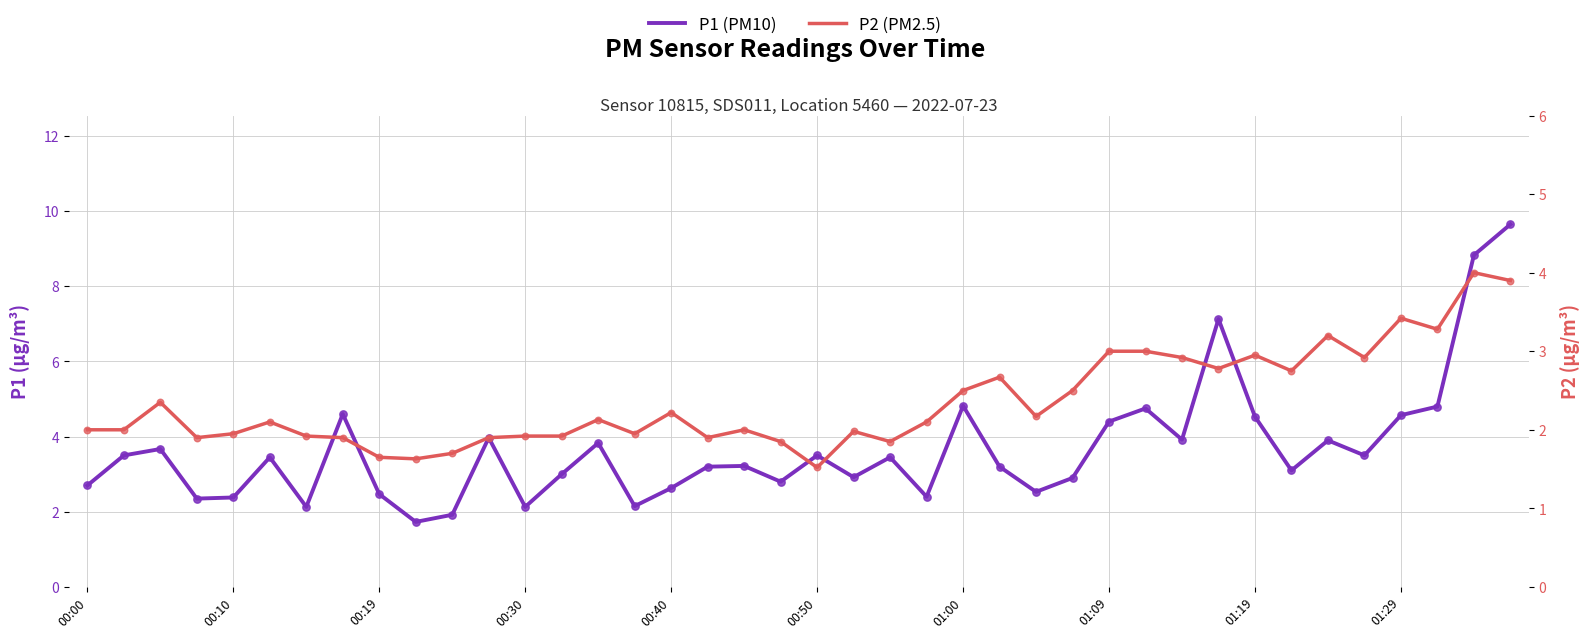

What are all the series names shown in the legend?

P1, P2